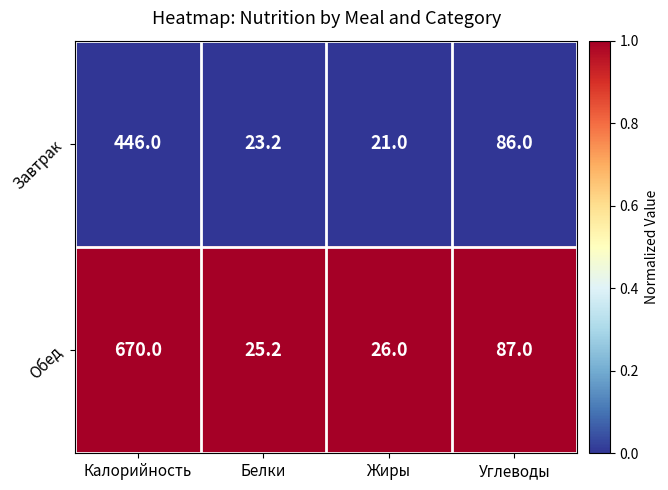

True or false: Завтрак has a value of 33.7 at Жиры.

False